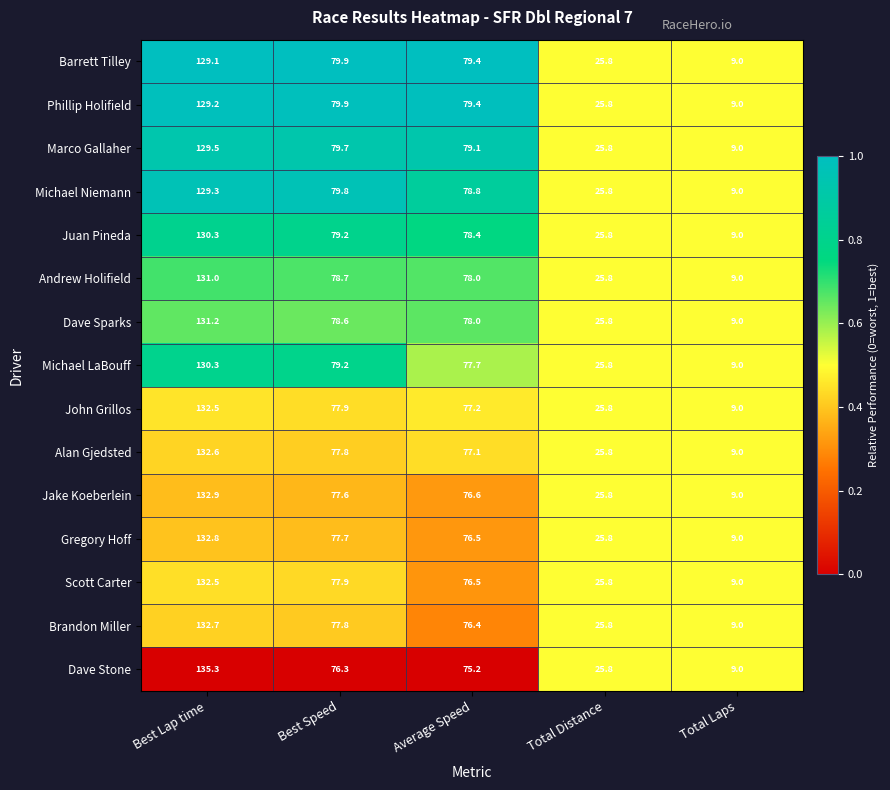

What is the difference between the maximum and second lowest values in the Jake Koeberlein series?

107.1